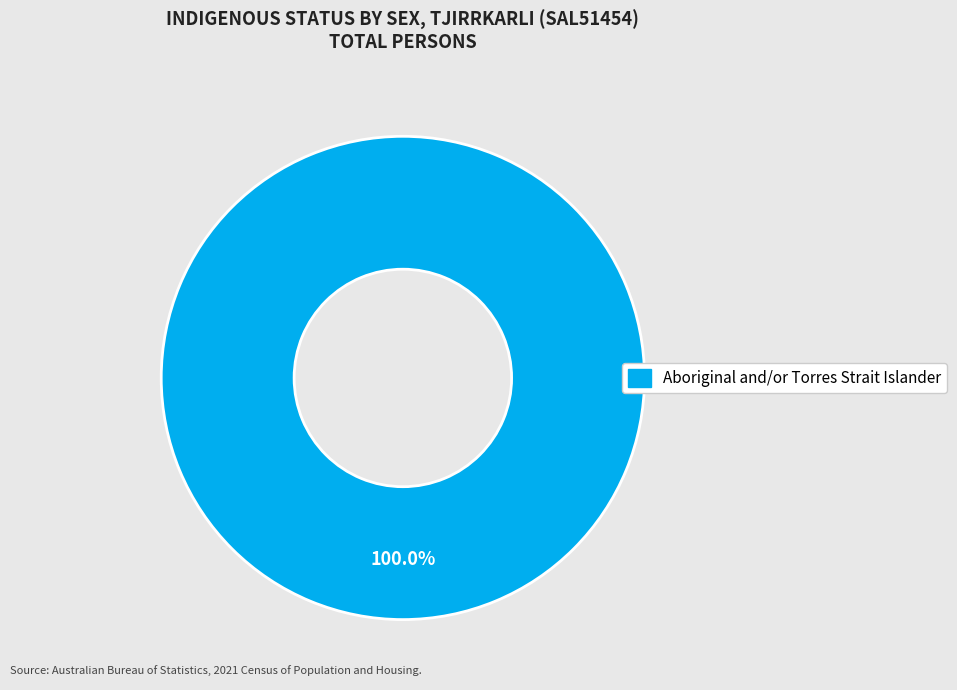

Is there a majority slice in this chart?

Yes